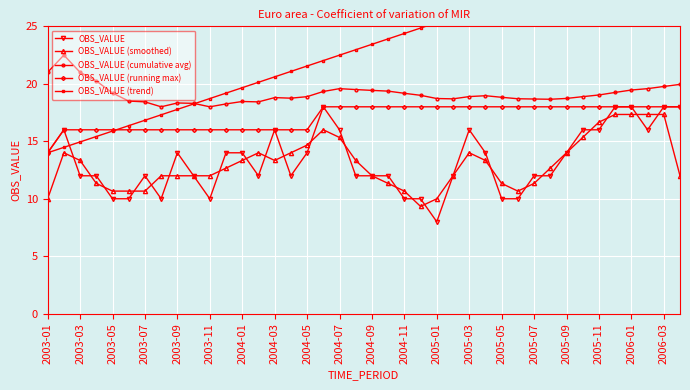

The value of OBS_VALUE at 2004-01 is 14.0. True or false?

True